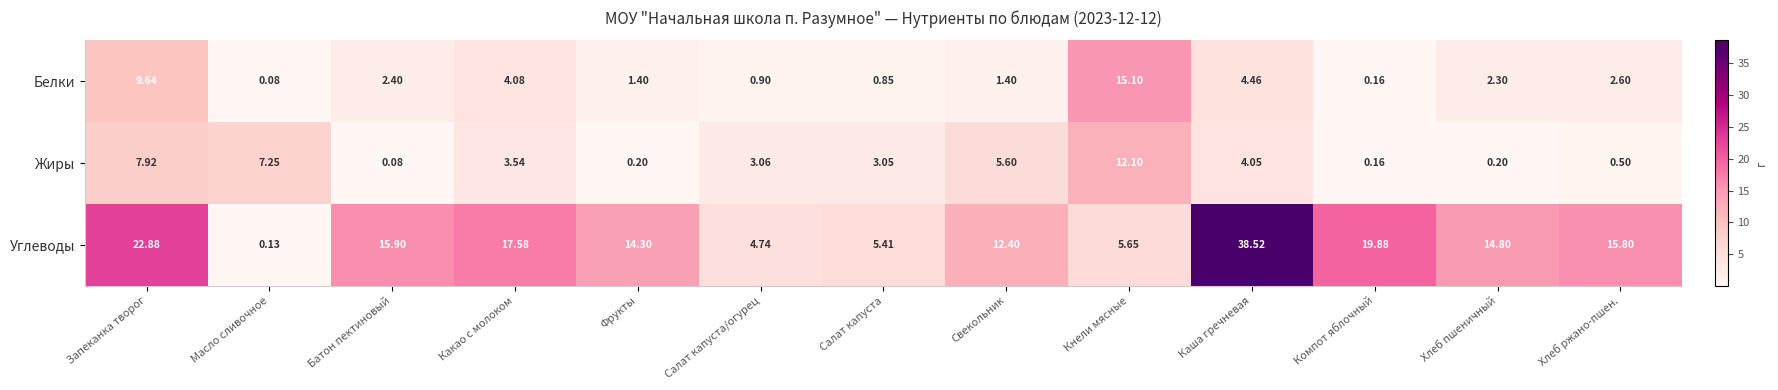

Rank the categories by Углеводы value from highest to lowest.

Каша гречневая, Запеканка творог, Компот яблочный, Какао с молоком, Батон пектиновый, Хлеб ржано-пшен., Хлеб пшеничный, Фрукты, Свекольник, Кнели мясные, Салат капуста, Салат капуста/огурец, Масло сливочное